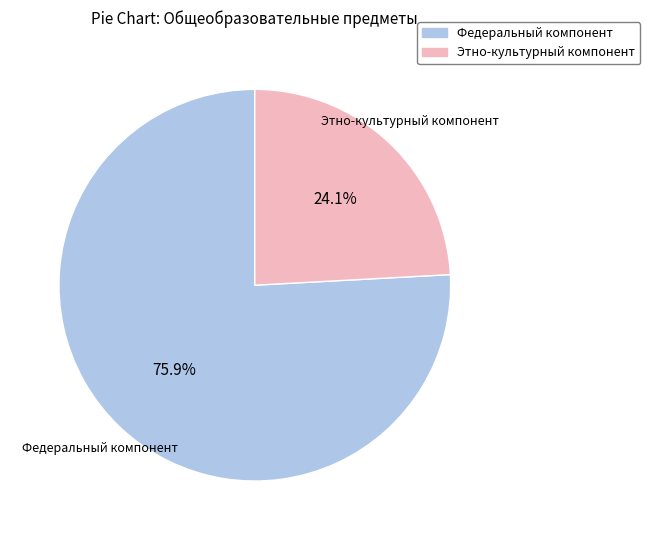

Is there any slice that represents more than half of the pie?

Yes